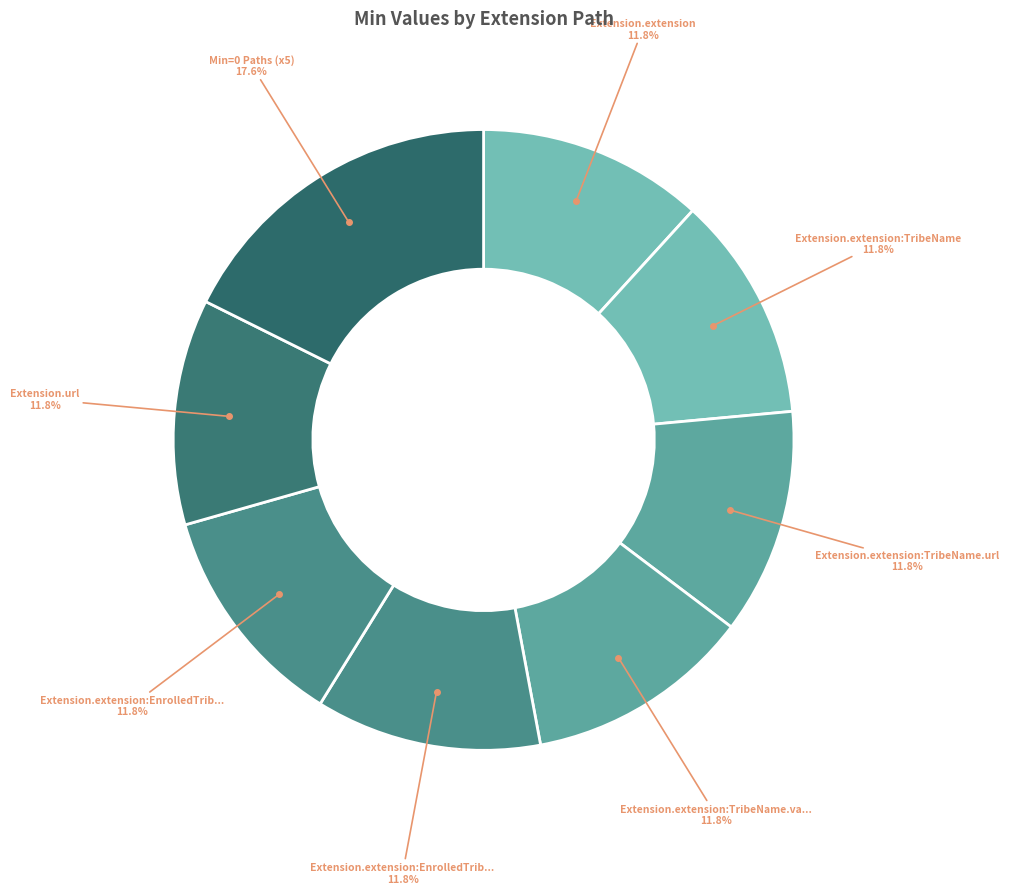

How many segments does this pie chart have?

8